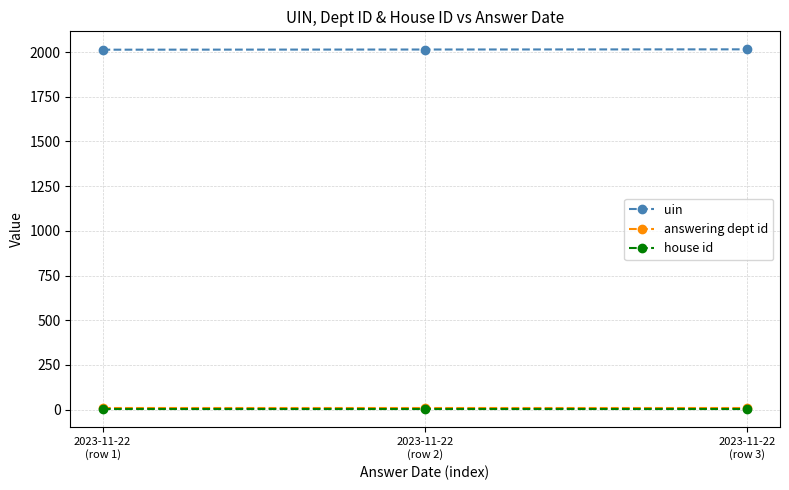

What is the lowest value of the uin series?

2013